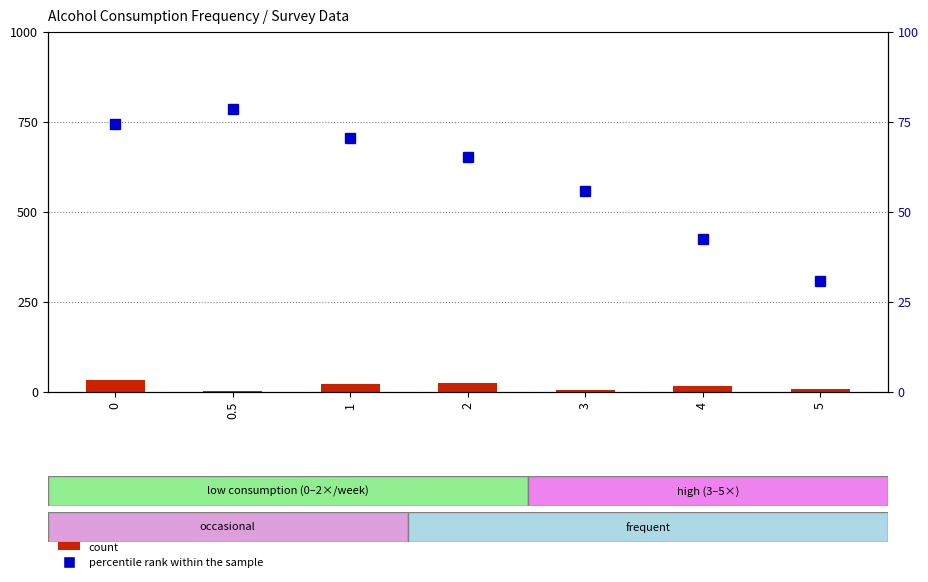

How many categories are shown in the chart?

7